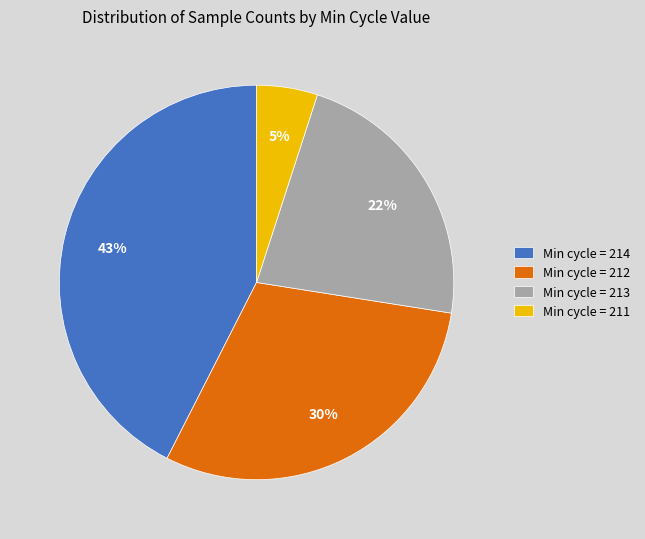

Count the number of slices in the pie.

4